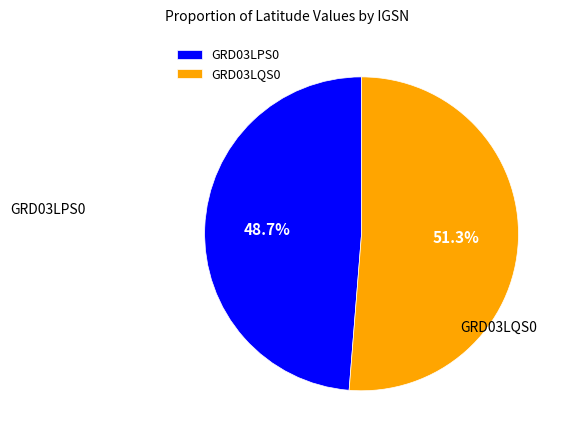

Is the sum of GRD03LQS0 and GRD03LPS0 greater than half?

Yes